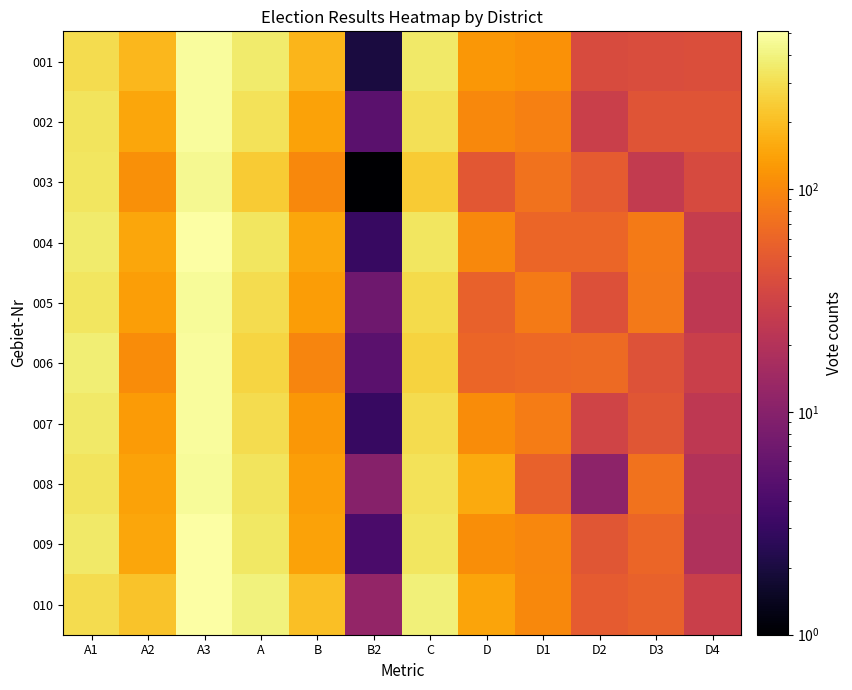

At which category does the chart reach its peak across all series?

A3